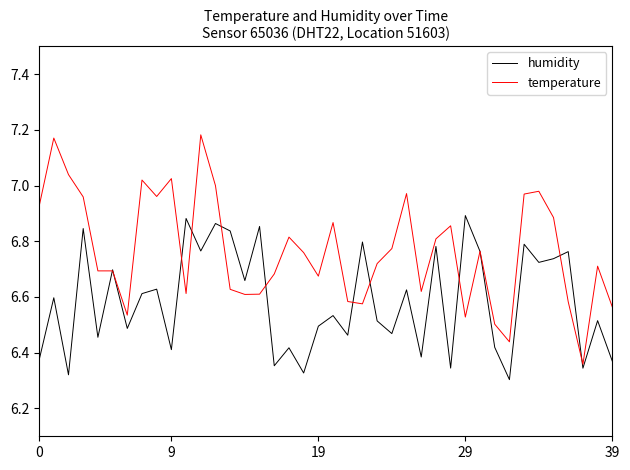

Rank the series by their average value, from highest to lowest.

temperature, humidity